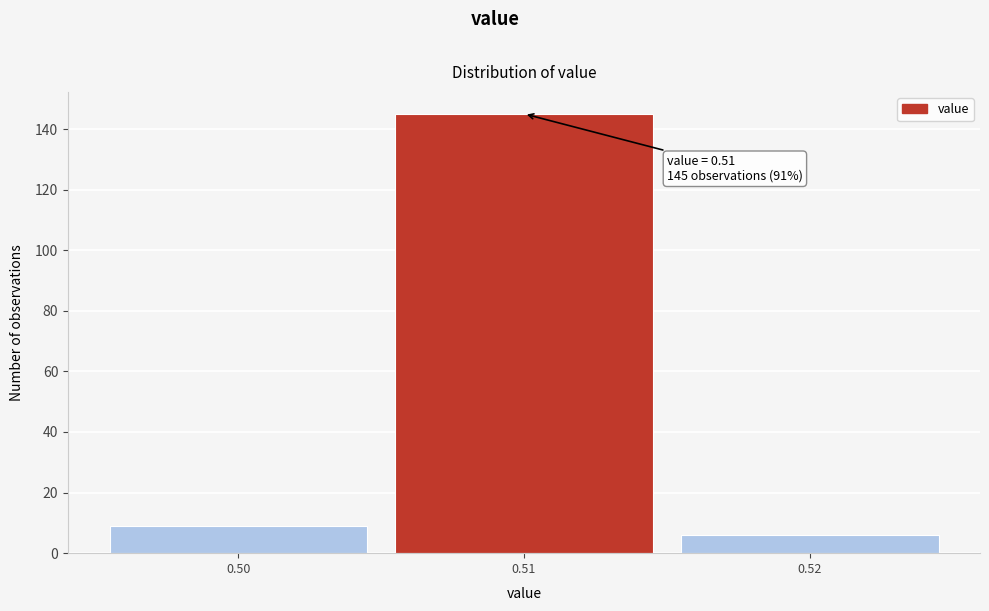

Over which range of the x-axis is the bar tallest?

0.505 to 0.515